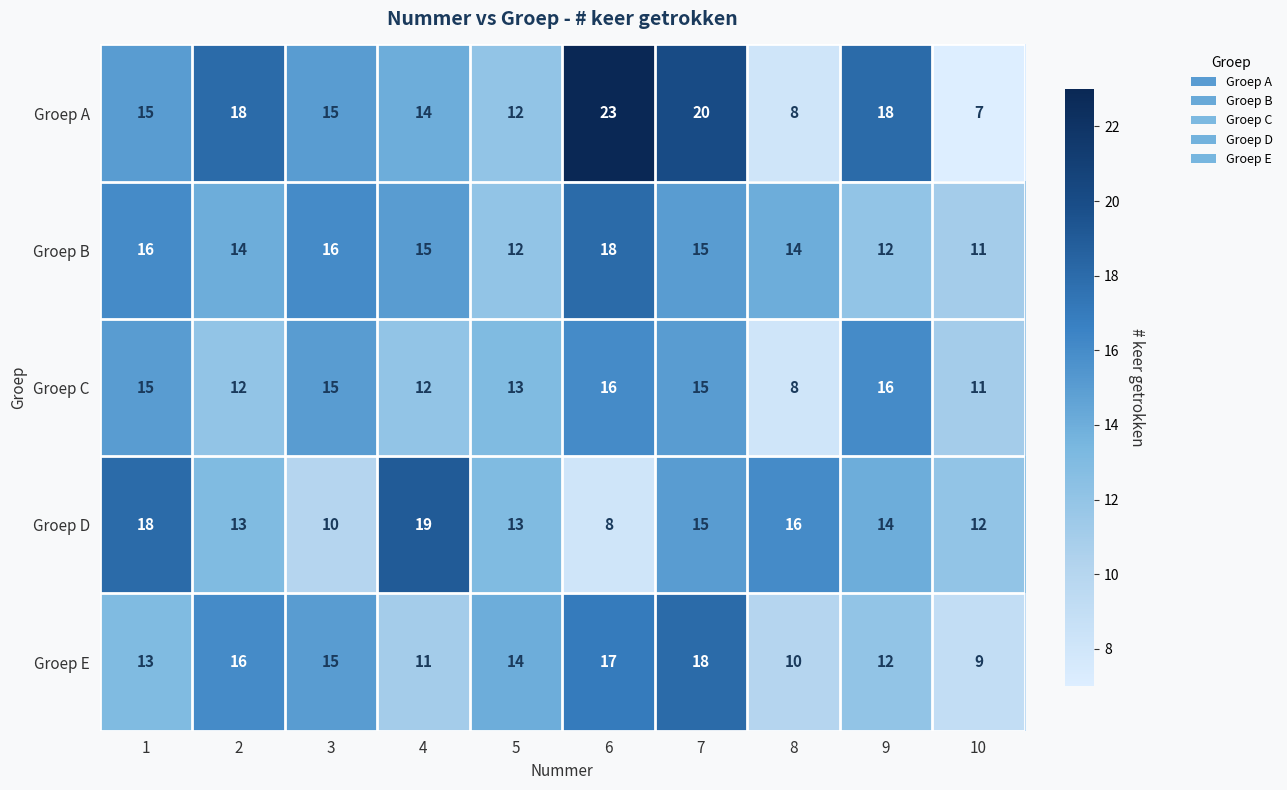

What is the approximate value of Groep D at 9, to the nearest 5?

15